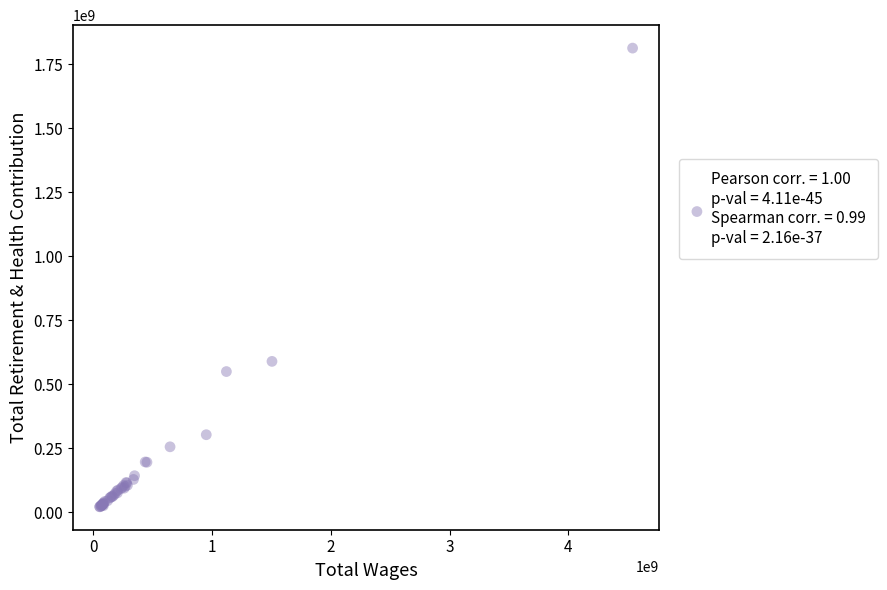

What Y value in the scatter plot is closest to 917228908?

589371972.5